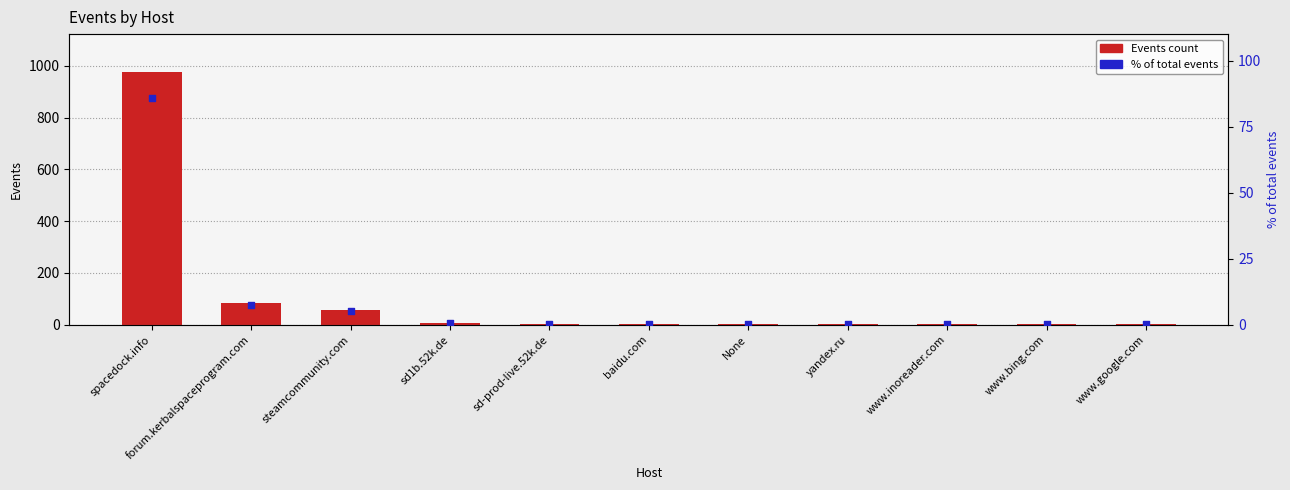

Is the value of Events at yandex.ru greater than the value of % of total events at forum.kerbalspaceprogram.com?

No